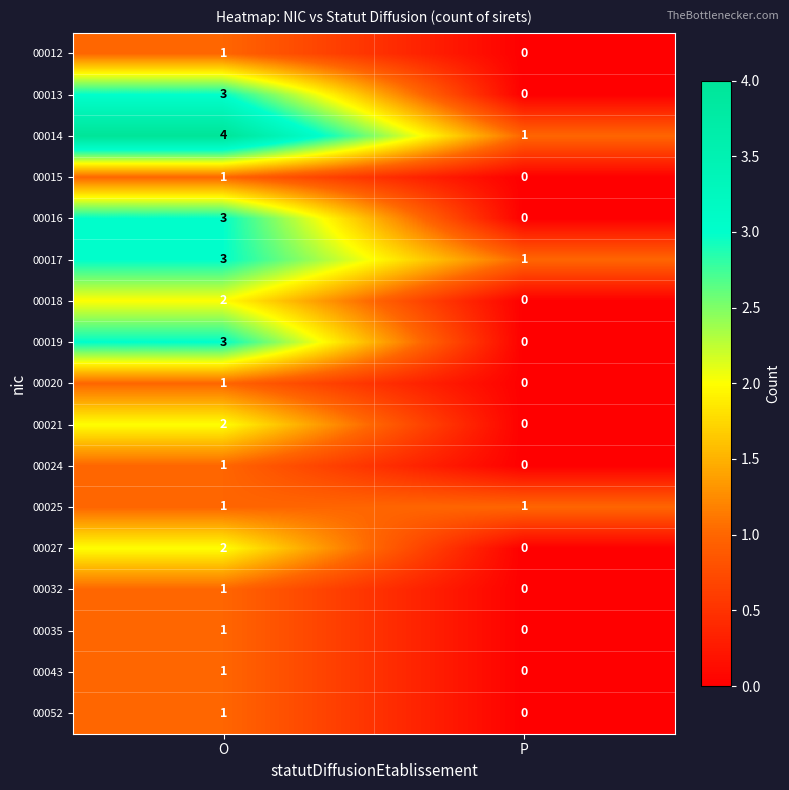

List the labels in order of 00027 value, smallest first.

P, O